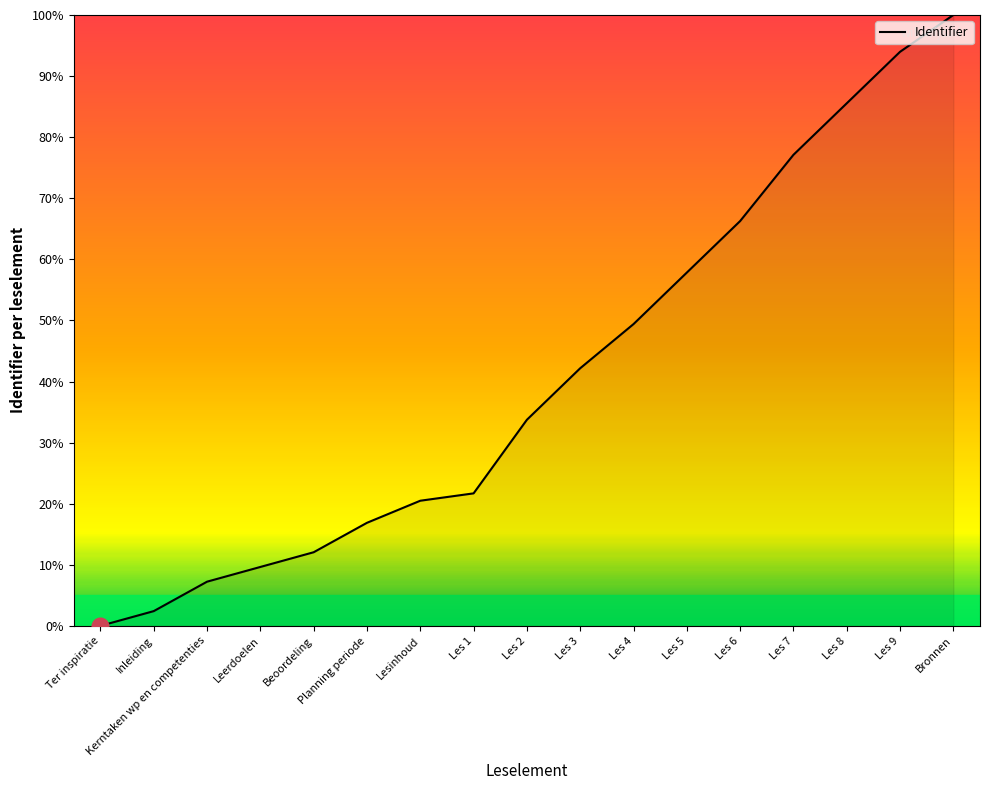

Reading right to left, extract all data points from this chart.

100.0	94.0	85.5	77.1	66.3	57.8	49.4	42.2	33.7	21.7	20.5	16.9	12.0	9.6	7.2	2.4	0.0